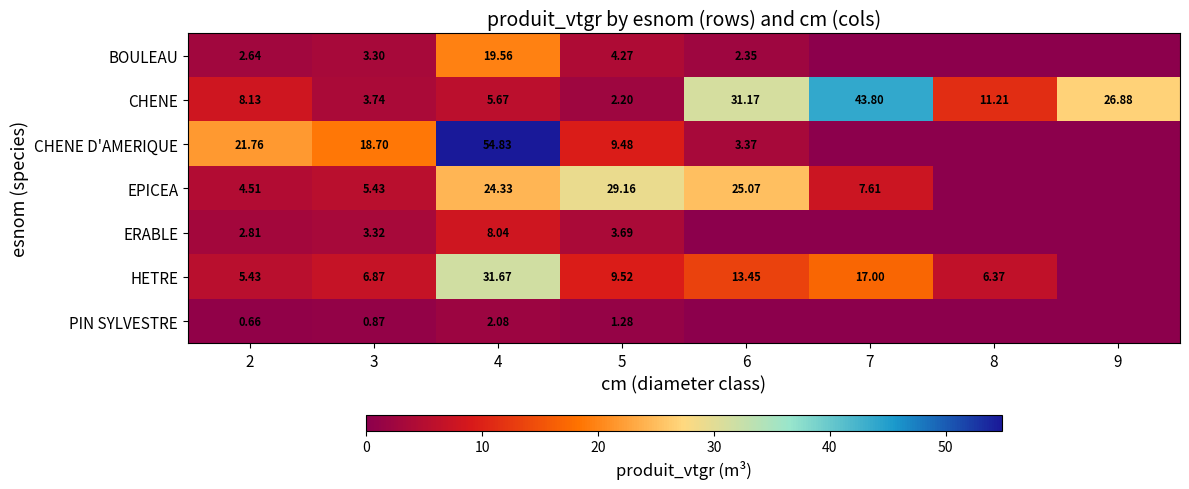

Is the value of HETRE at 7 greater than the value of CHENE at 3?

Yes